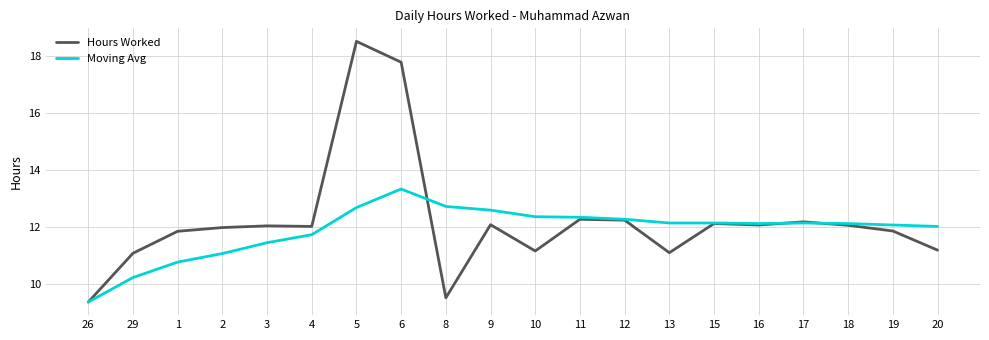

What position from the left is 19?

19